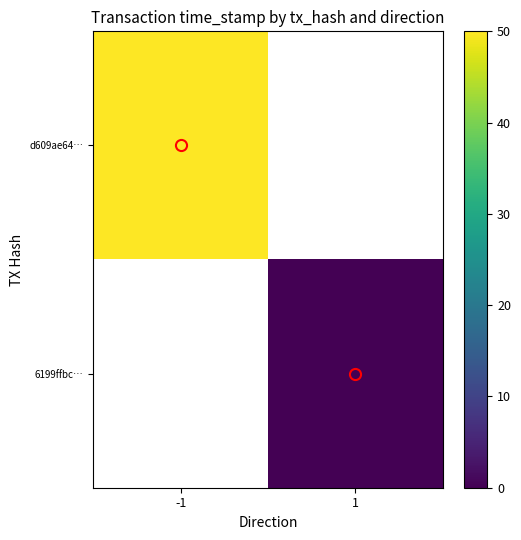

How many positive values does the d609ae64… series have?

1